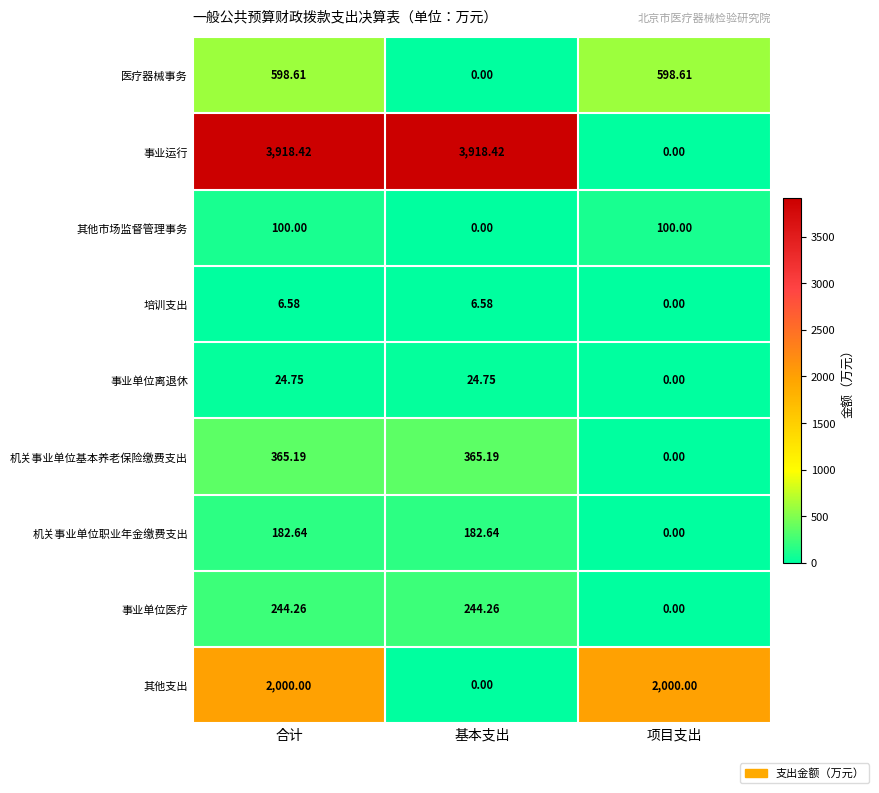

Where does the 事业单位医疗 series first go above 244?

合计